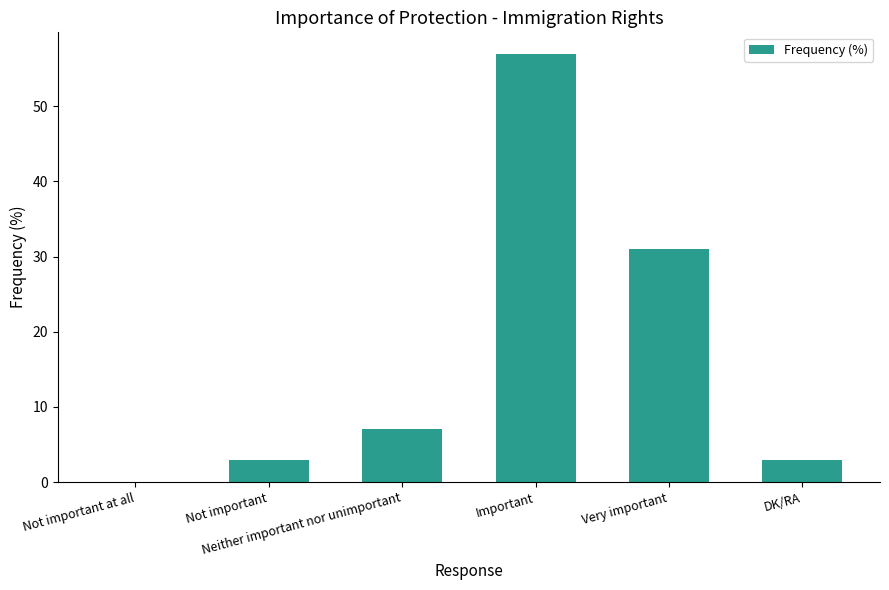

What is the average value?

17